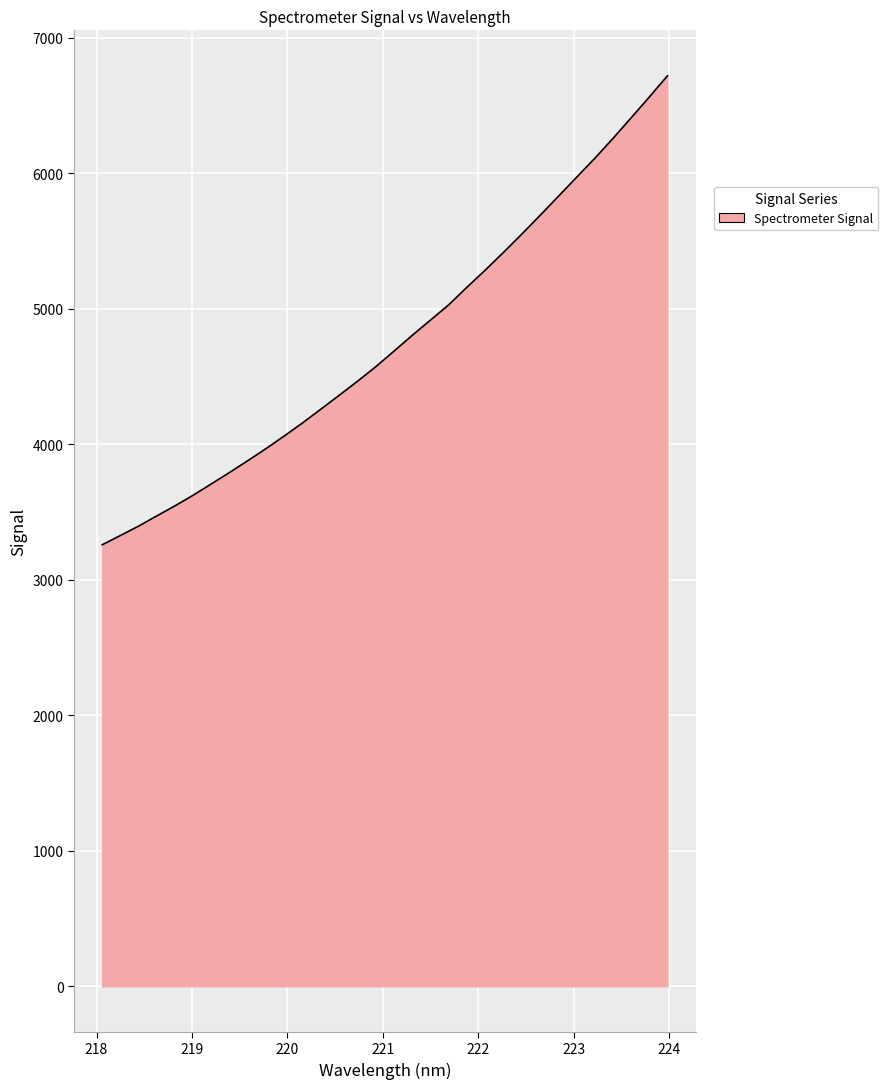

What is the smallest value displayed?

3258.5